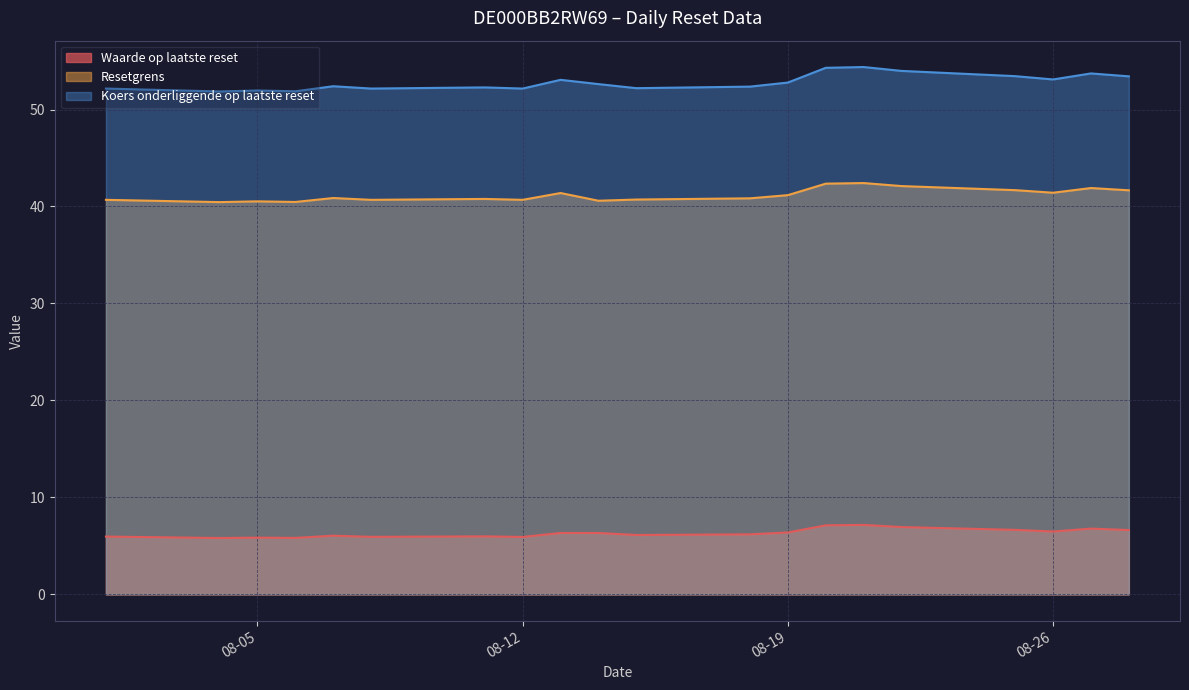

What is the average value of the Koers onderliggende op laatste reset series?

52.8